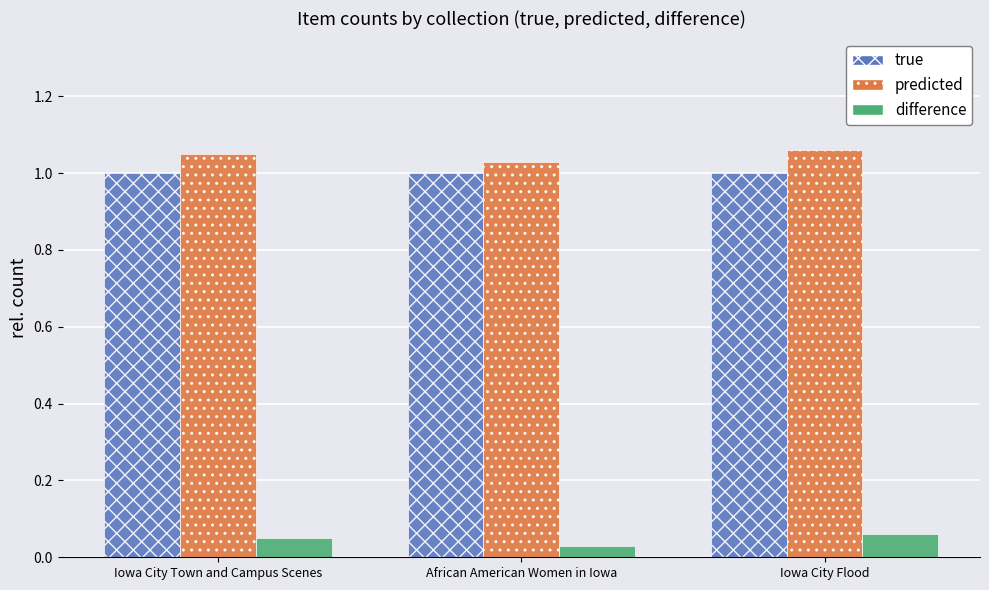

At which label does difference reach its minimum?

African American Women in Iowa